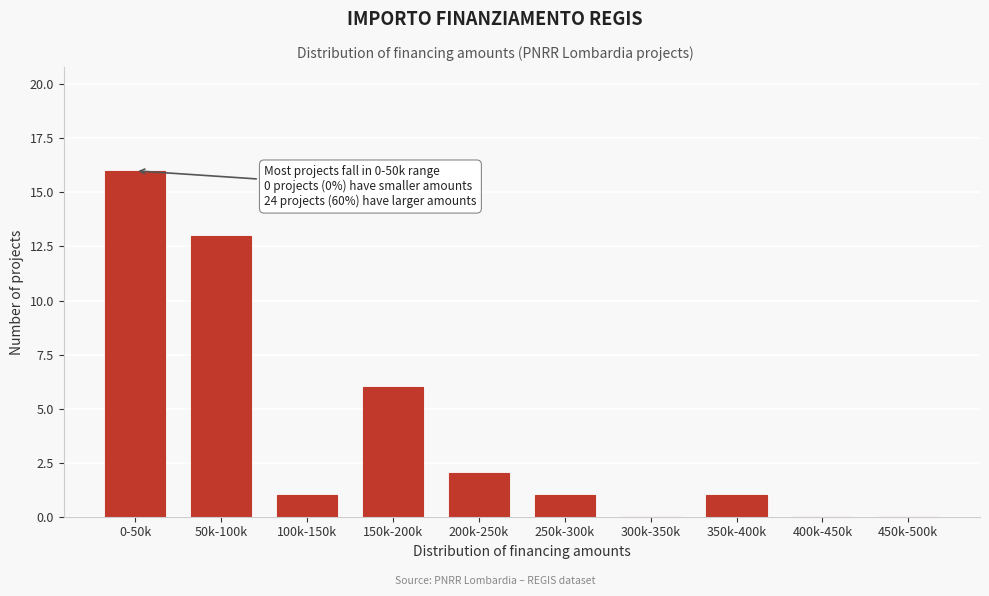

Reading left to right, what are all the values shown in this chart?

0-50k=16	50k-100k=13	100k-150k=1	150k-200k=6	200k-250k=2	250k-300k=1	300k-350k=0	350k-400k=1	400k-450k=0	450k-500k=0